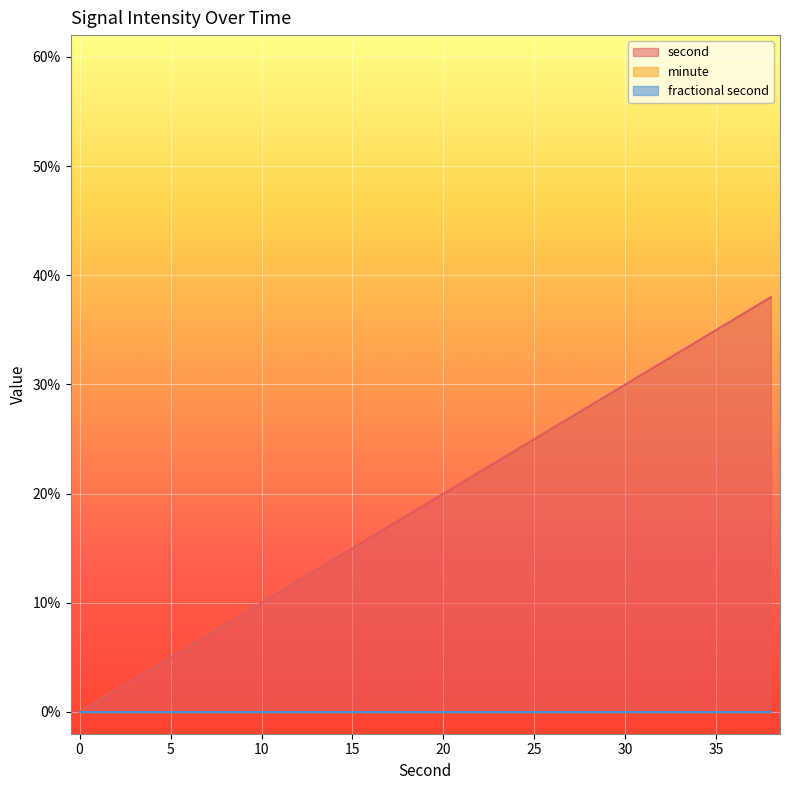

Is it true that second equals 34 at 34?

True